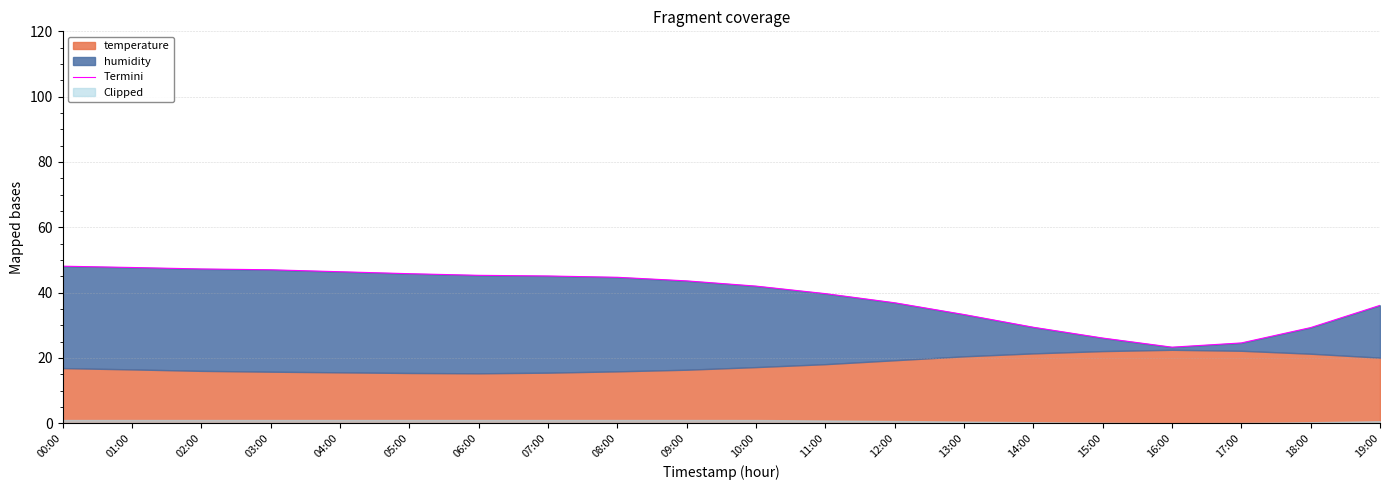

Reading right to left, extract all data points from this chart.

19:00=36.1	18:00=29.3	17:00=24.6	16:00=23.3	15:00=26.1	14:00=29.4	13:00=33.3	12:00=36.9	11:00=39.7	10:00=42.0	09:00=43.6	08:00=44.7	07:00=45.1	06:00=45.3	05:00=45.8	04:00=46.4	03:00=47.0	02:00=47.3	01:00=47.7	00:00=48.1